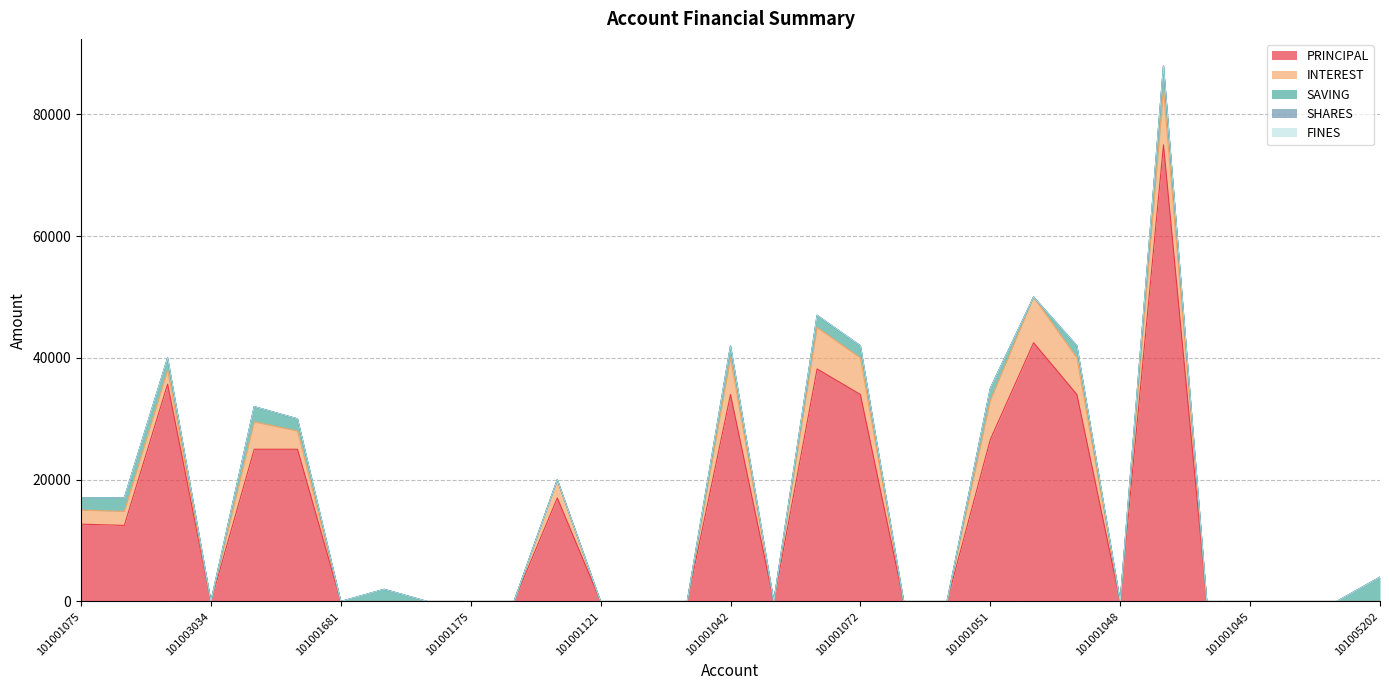

The INTEREST series shows 0 at 101001045. True or false?

True